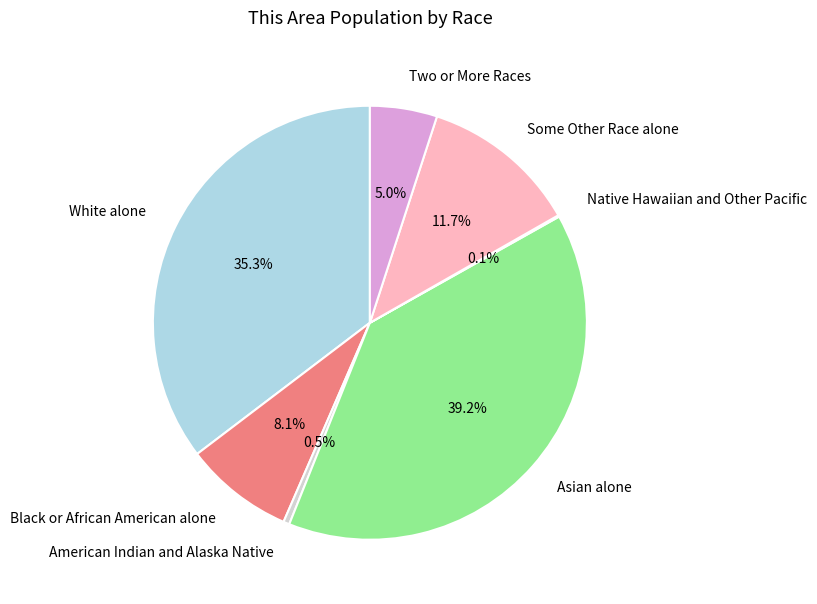

Between Some Other Race alone and White alone, which is larger?

White alone